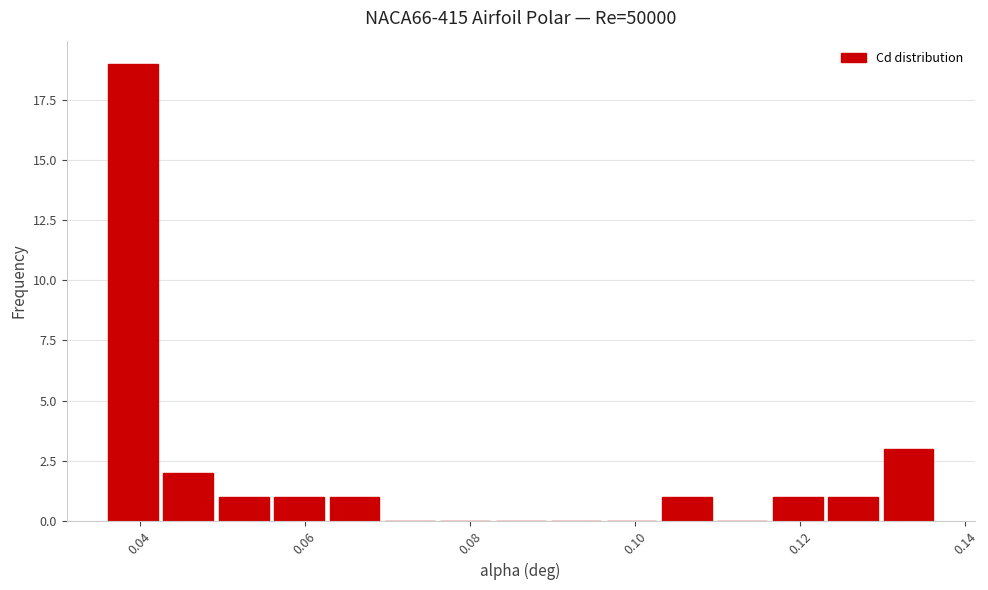

Around what value on the x-axis is the tallest bar? Give the approximate position of its centre, as read against the axis.

0.040